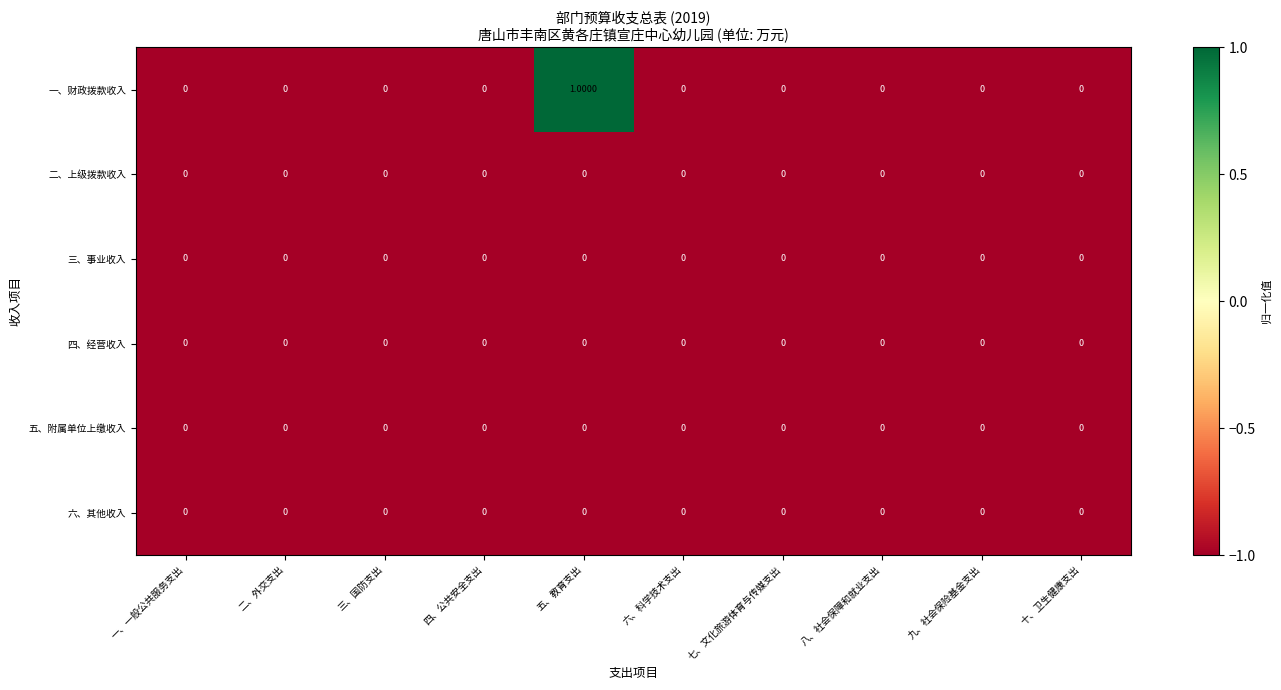

Which series has the widest spread of values?

一、财政拨款收入